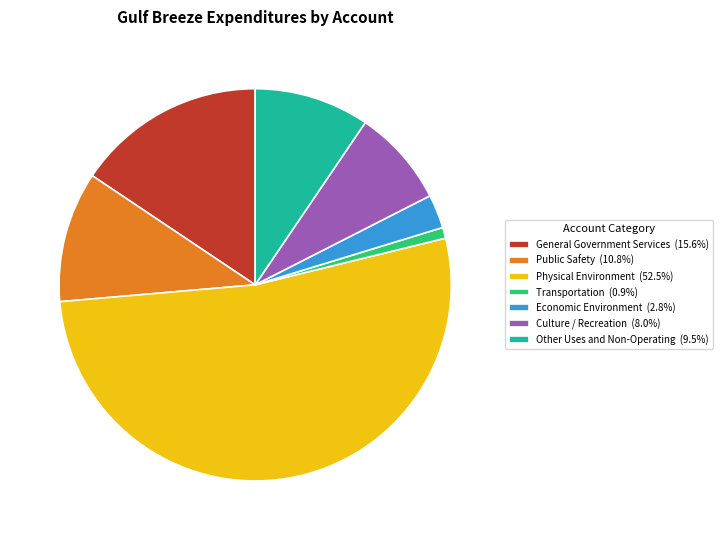

True or false: Economic Environment accounts for 3% of the total.

True